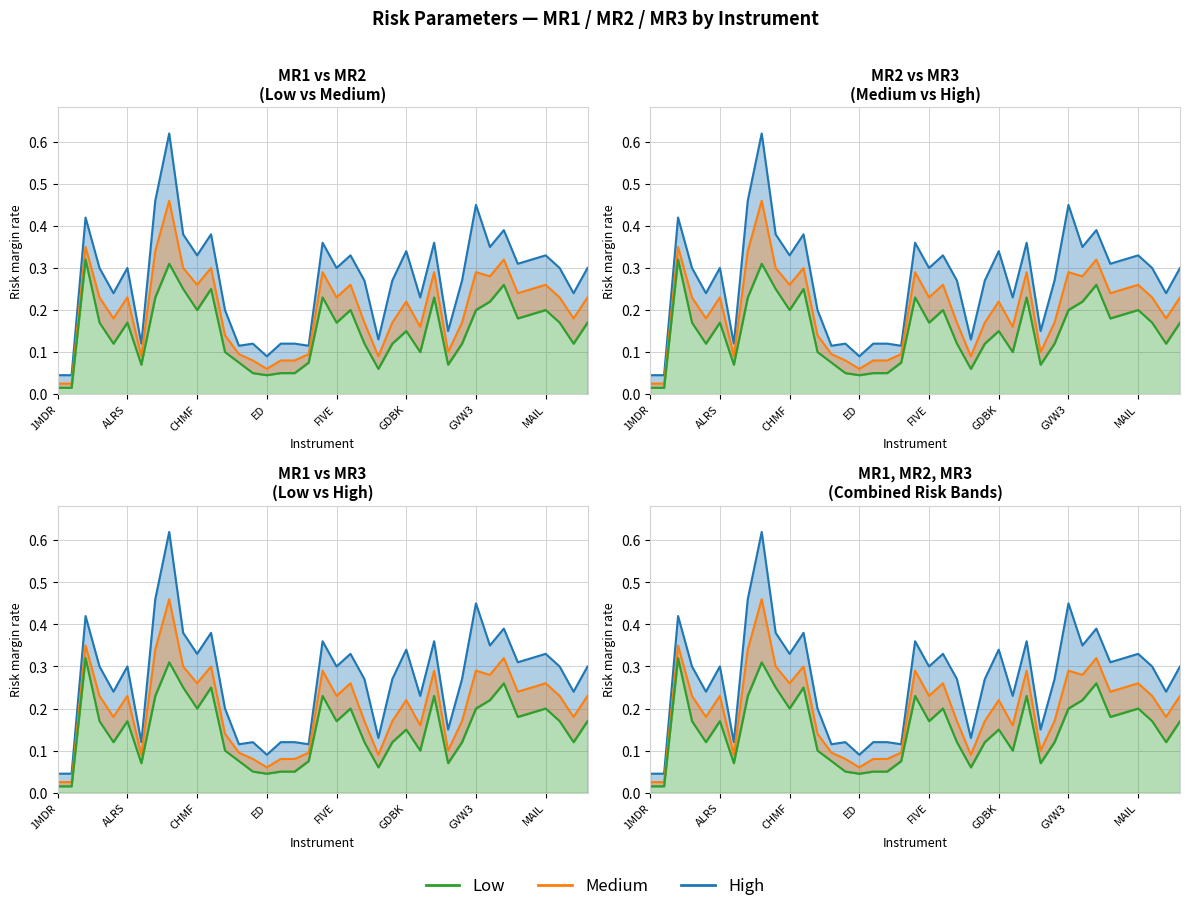

Which series has the widest spread of values?

High (MR3)